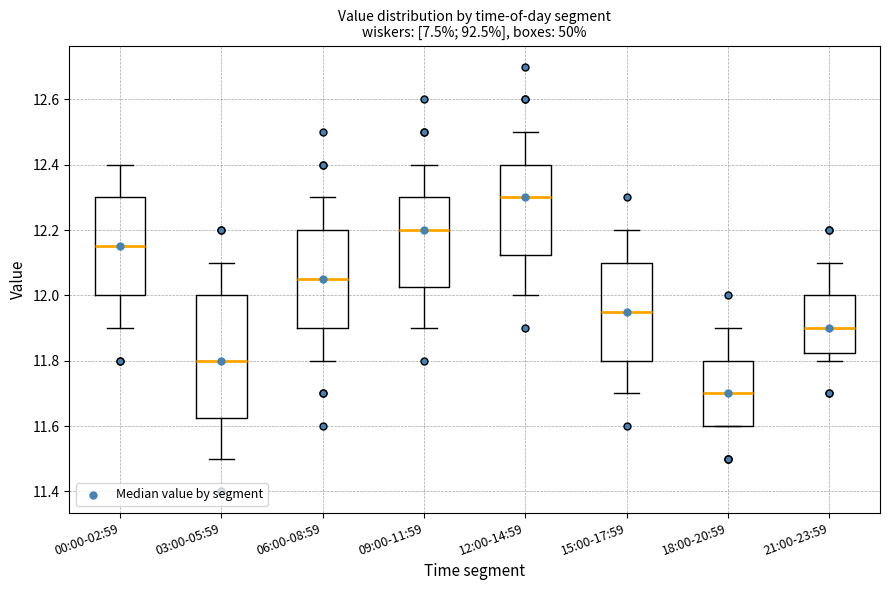

Which box's median line is the highest?

12:00-14:59